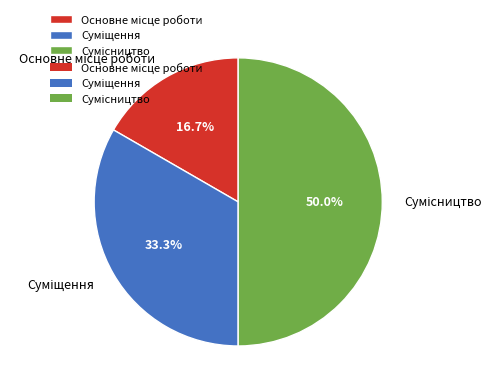

What is the ratio of the value at Сумісництво to the value at Основне місце роботи?

3.0